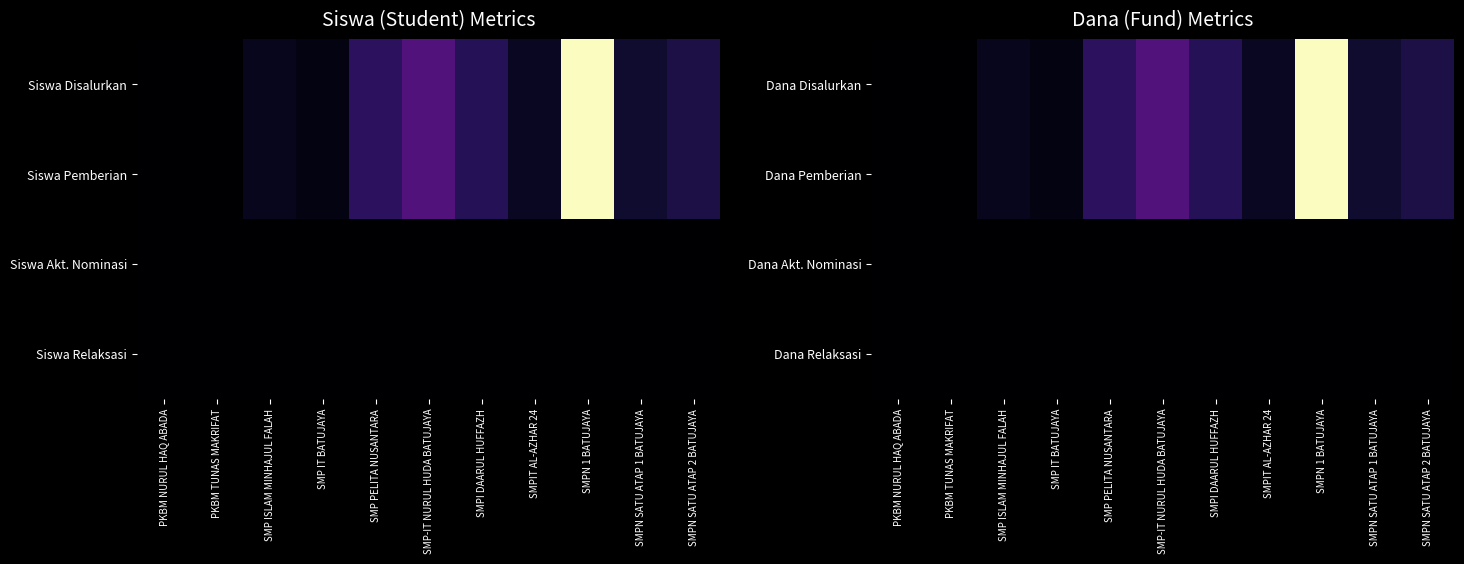

How many categories are shown in the chart?

11